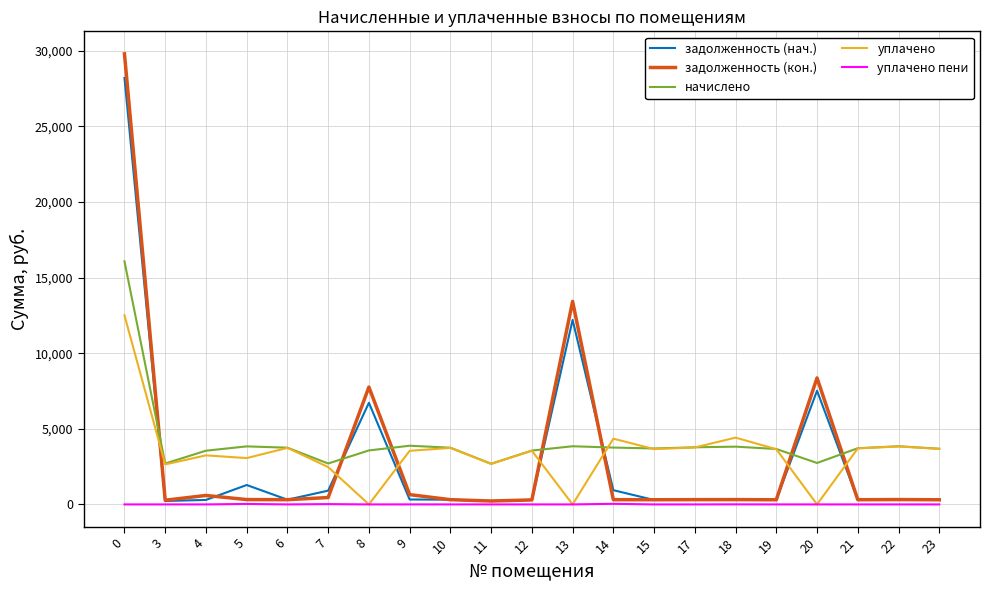

List the series in order of their peak value, lowest first.

уплачено пени, уплачено, начислено, задолженность (нач.), задолженность (кон.)